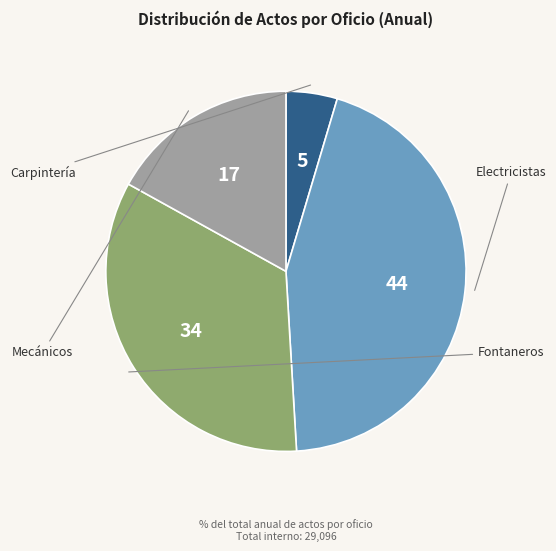

Does any single category account for the majority?

No